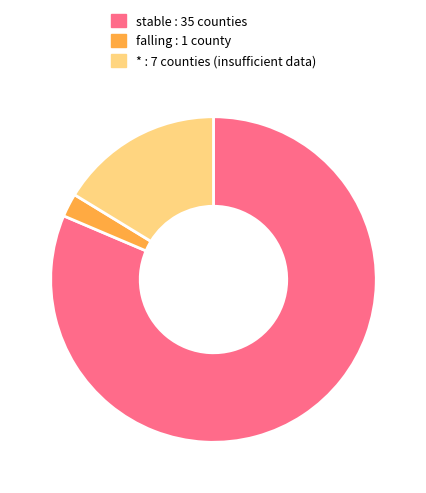

Is there a majority slice in this chart?

Yes